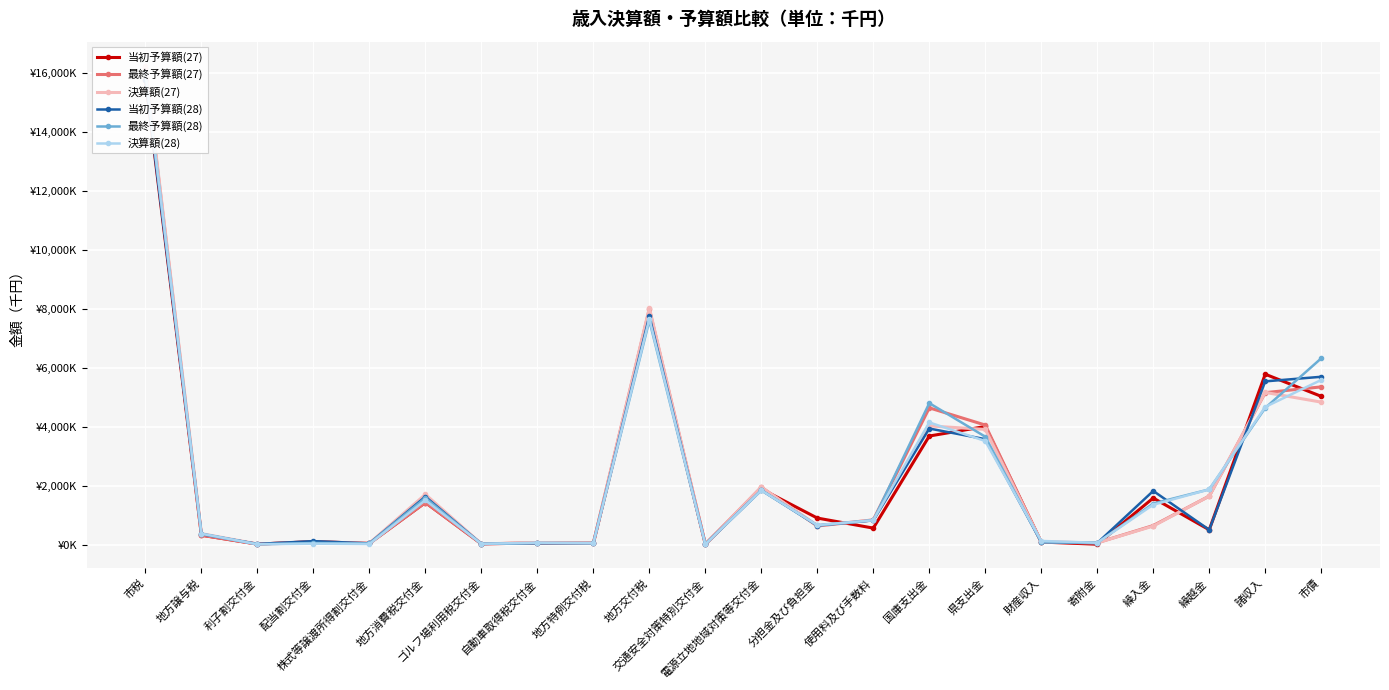

What is the highest value of the 最終予算額(28) series?

15999471